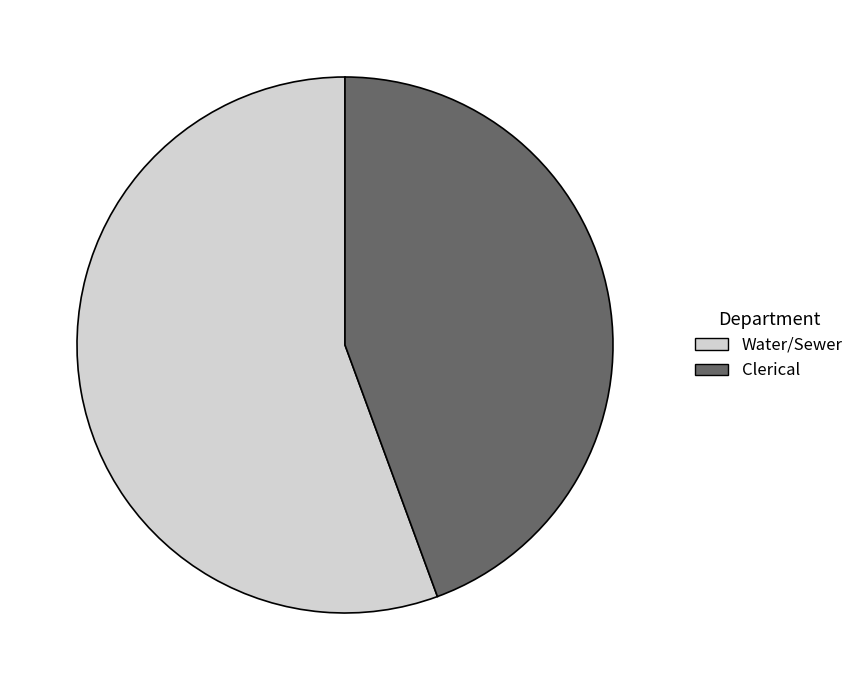

Which slice is the smallest?

Clerical